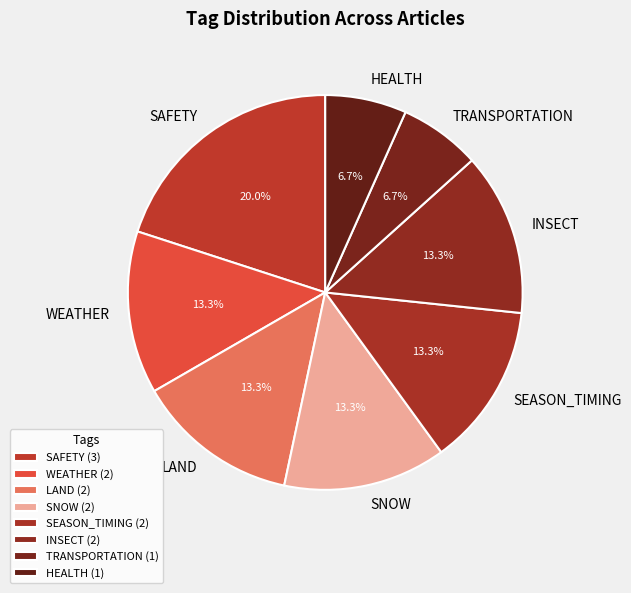

Does any single category account for the majority?

No